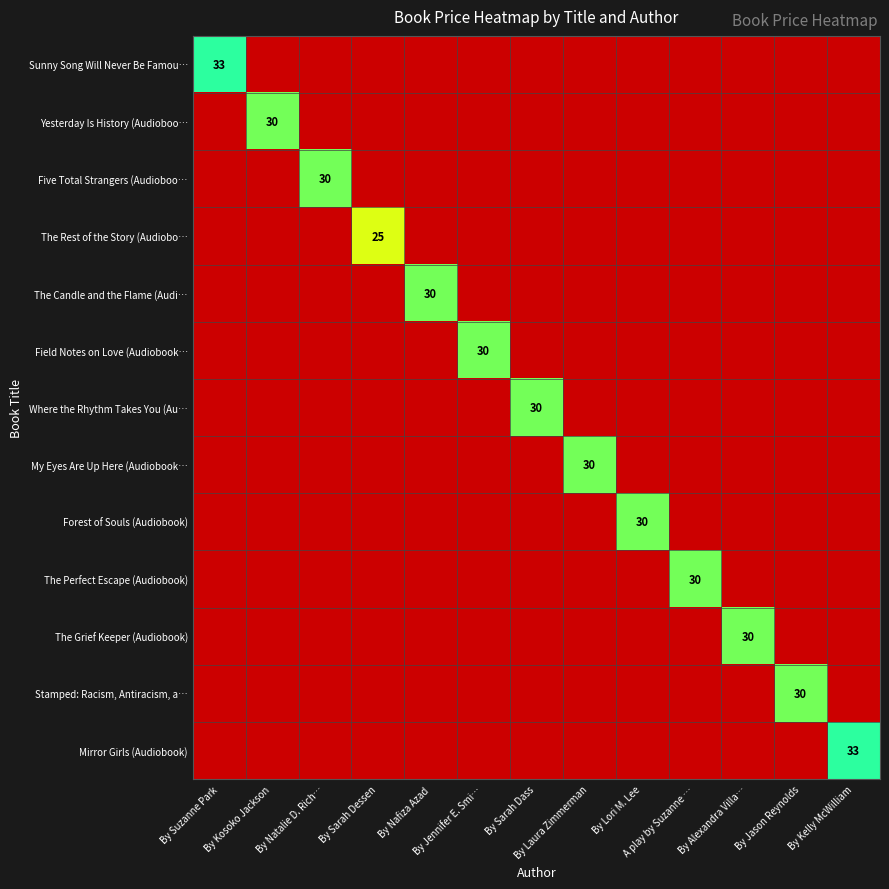

Which series has the largest range (max minus min)?

Sunny Song Will Never Be Famou…